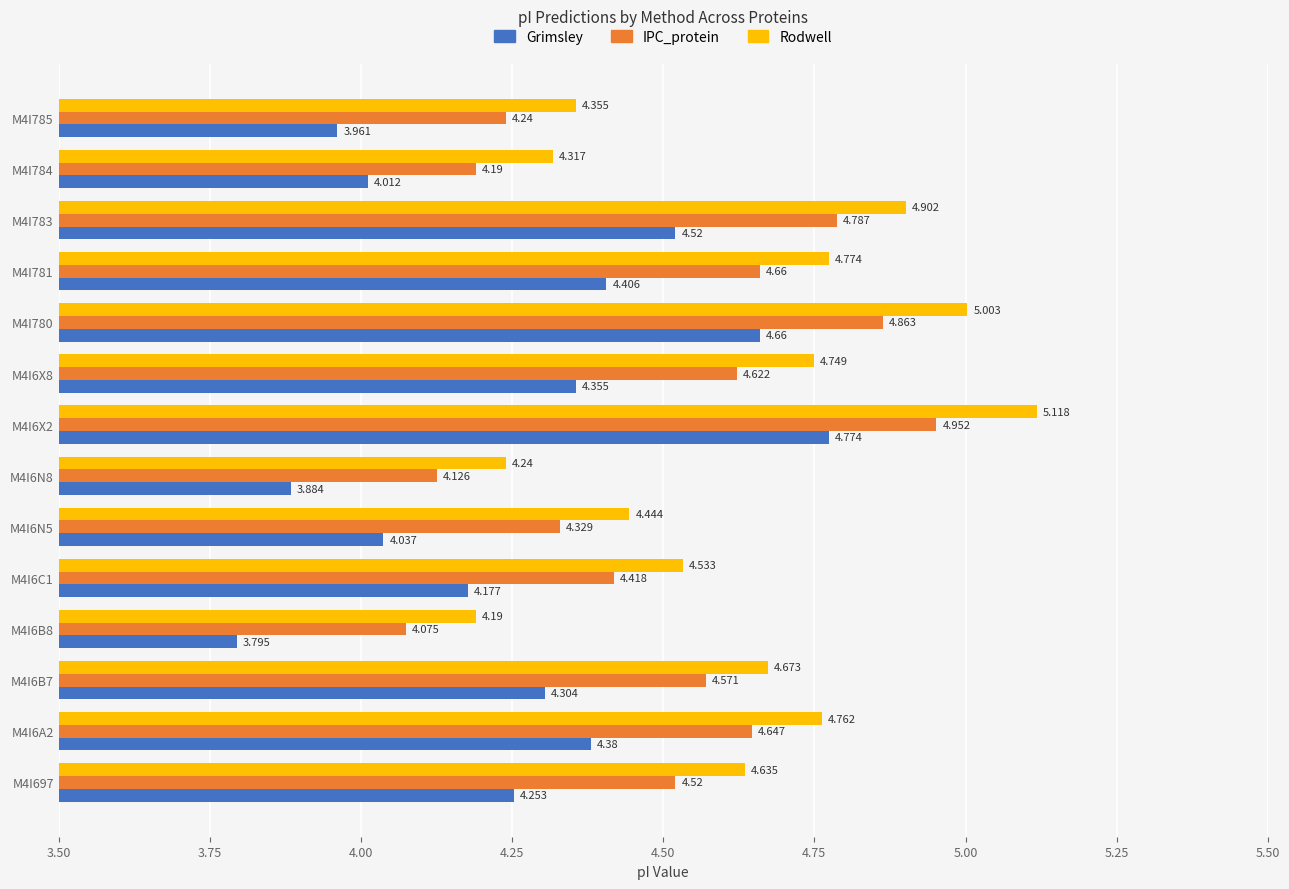

At which category does the chart reach its minimum across all series?

M4I6B8